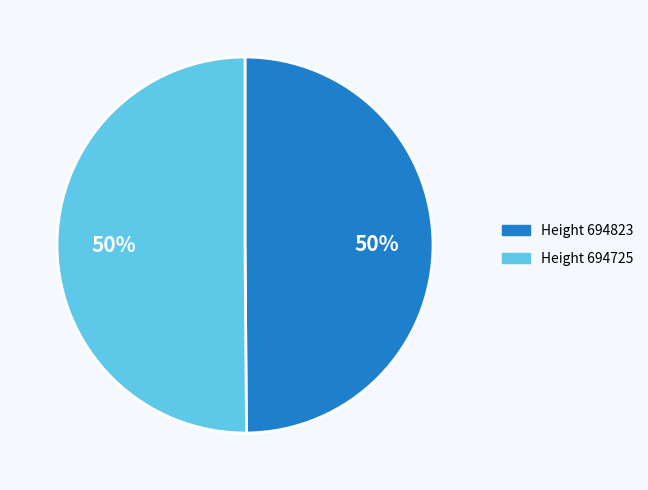

Count the number of slices in the pie.

2